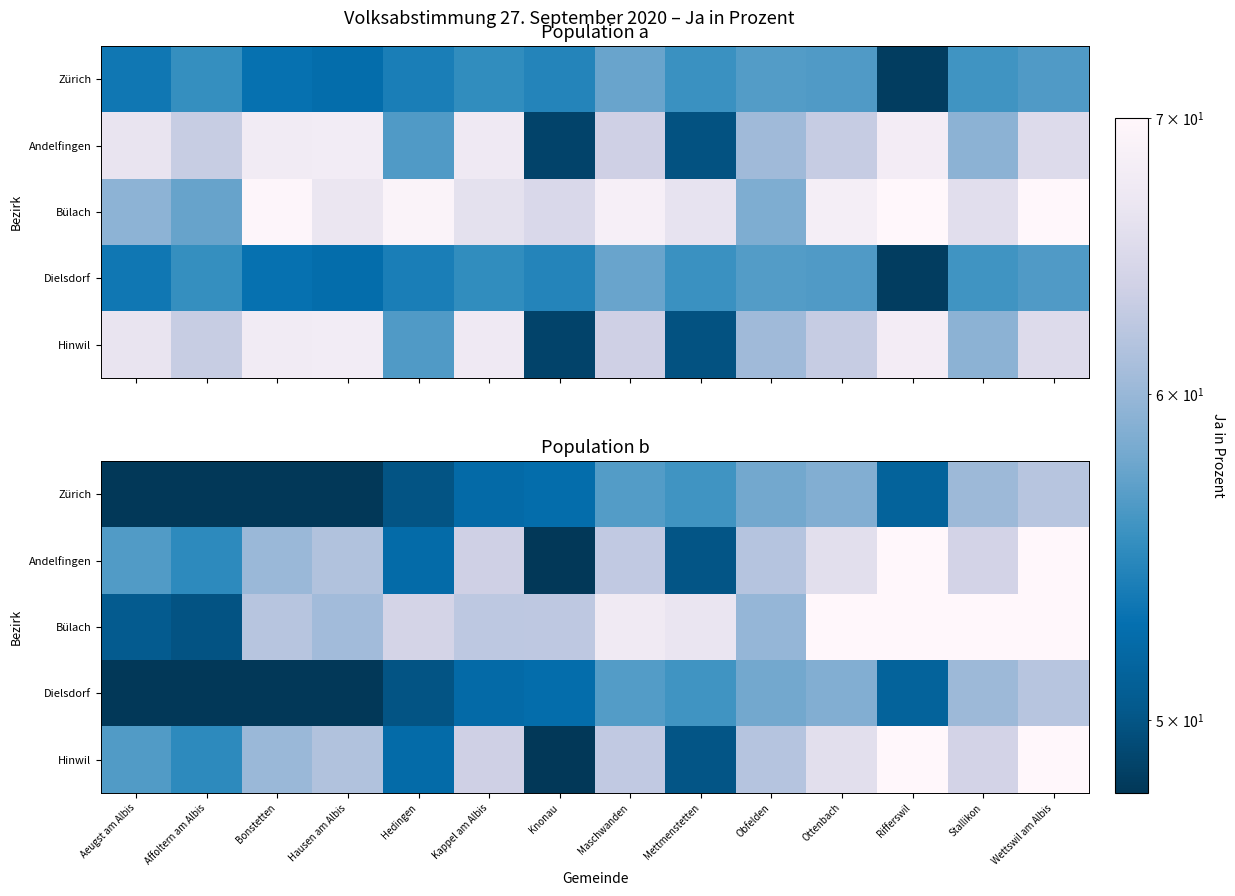

At which label is Zürich closest to 53?

Knonau